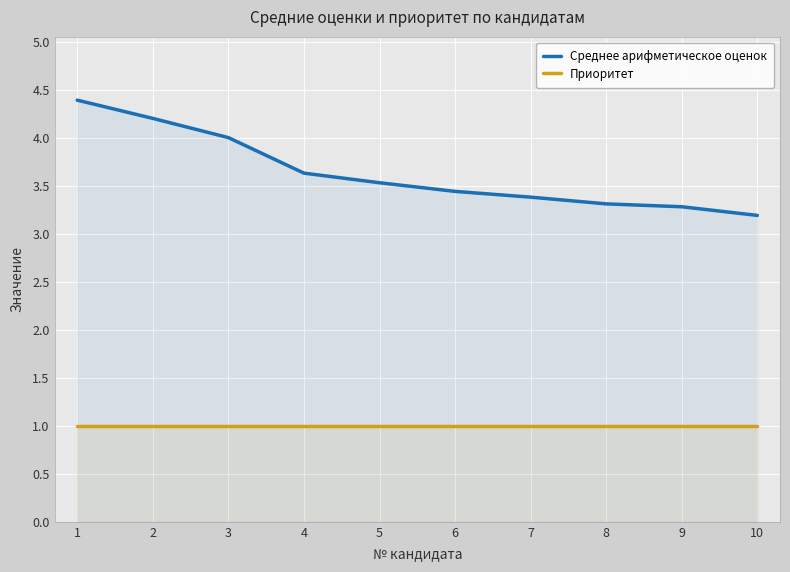

At which label is Среднее арифметическое оценок closest to 3?

10